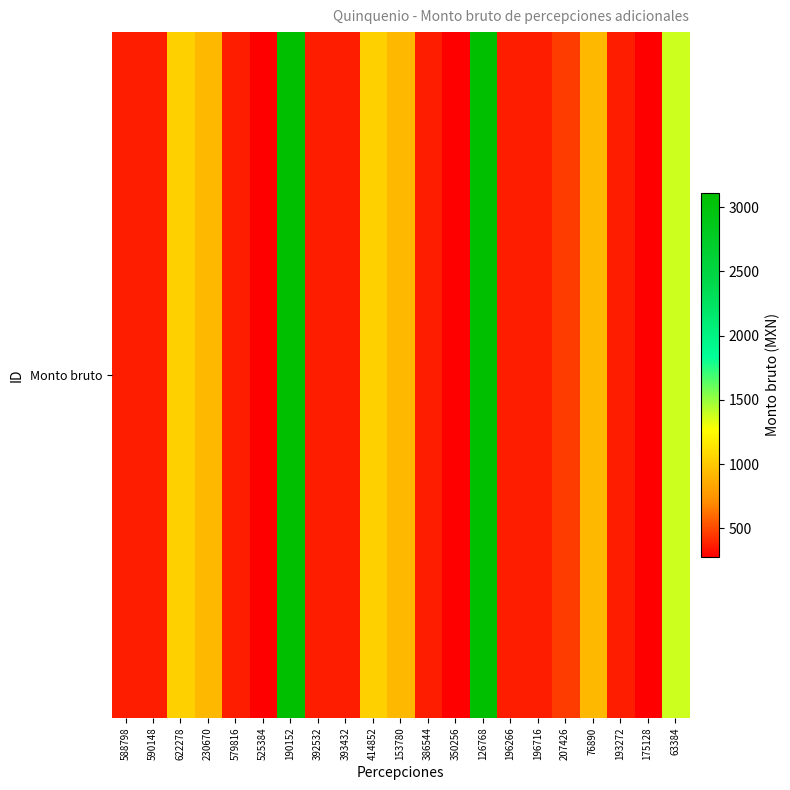

How many data points are less than 368?

3